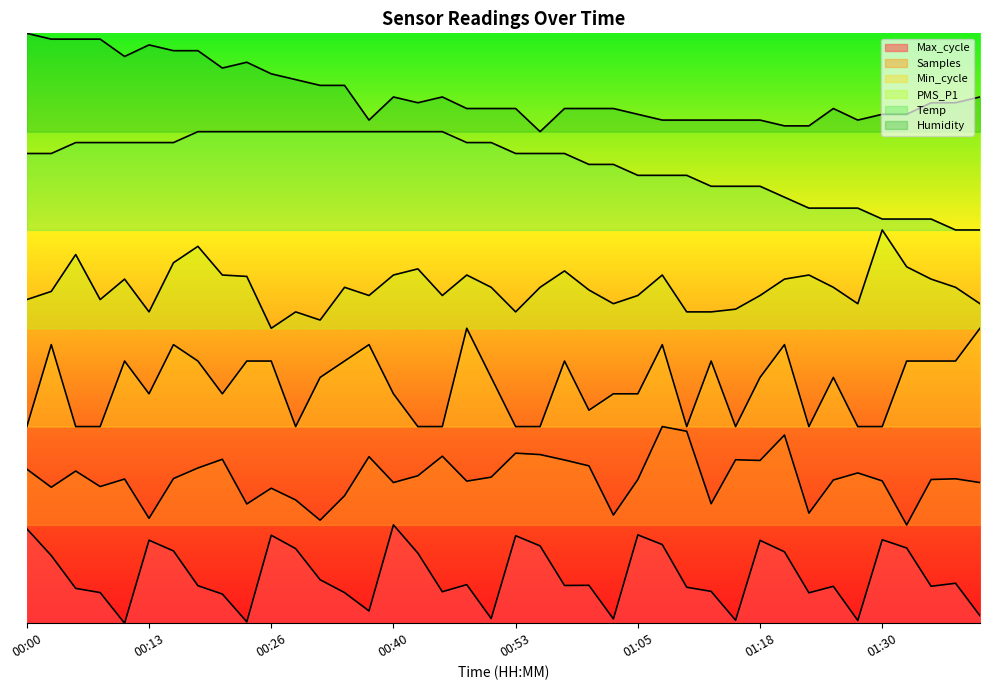

True or false: Samples and Min_cycle cross at least once.

False